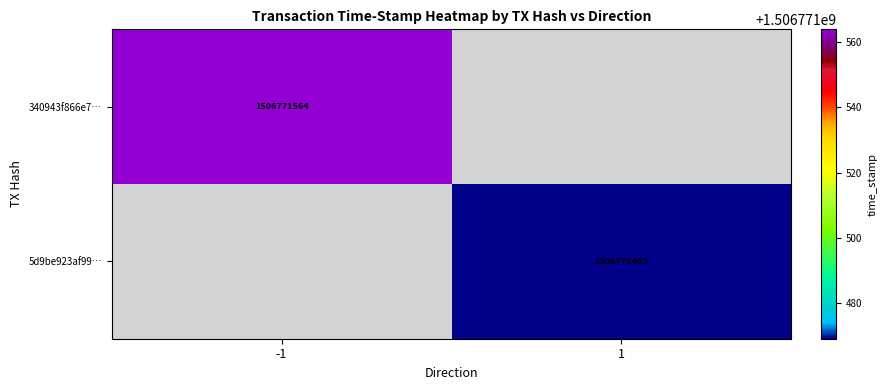

At which category is the sum across all series the highest?

-1